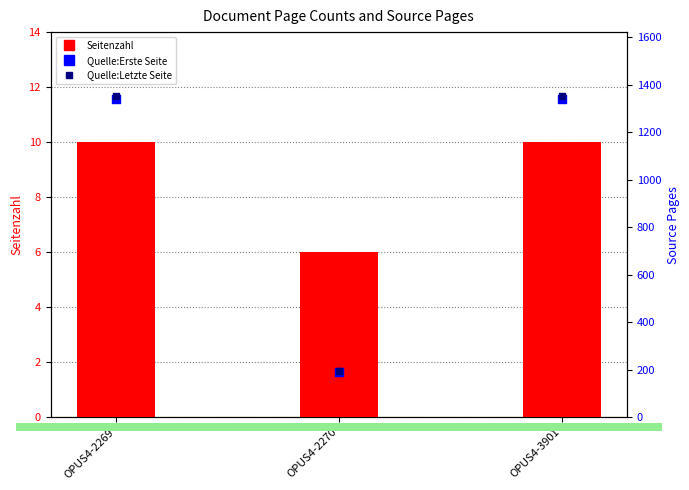

Which series has the largest total across all categories?

Quelle:Letzte Seite